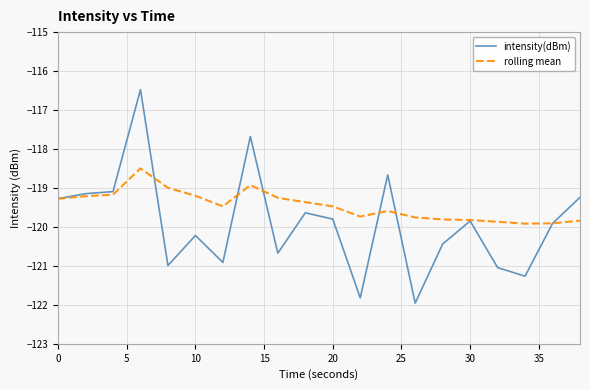

Which series has the widest spread of values?

intensity(dBm)